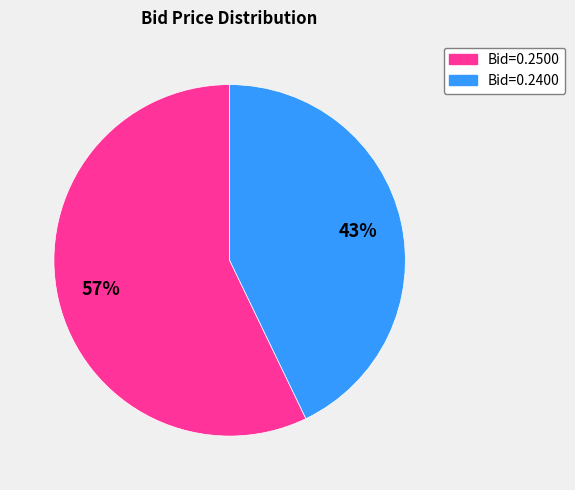

Rank the categories by value from lowest to highest.

Bid=0.2400, Bid=0.2500